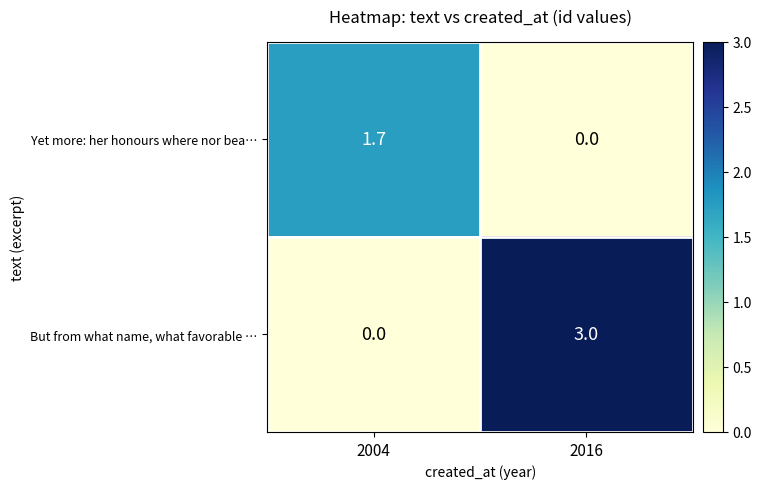

The value of But from what name, what favorable … at 2016 is 3.0. True or false?

True